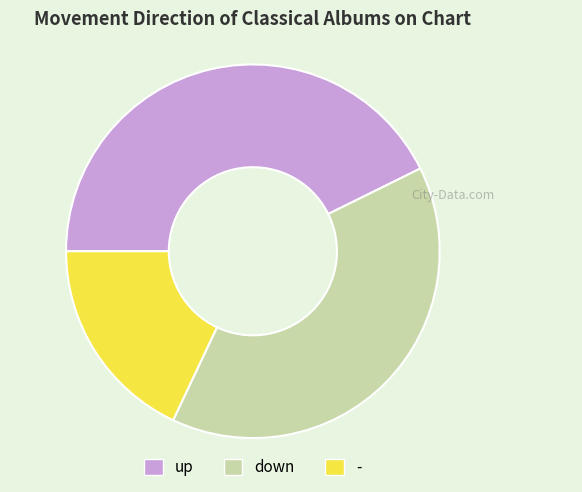

Does up represent more than half of the total?

No